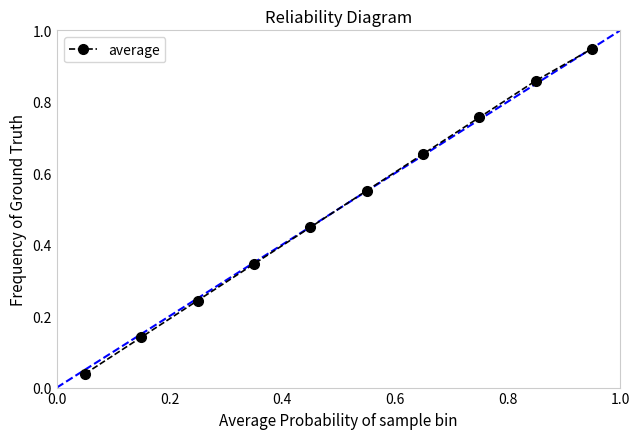

True or false: the data has more than 1 interior local peaks.

False